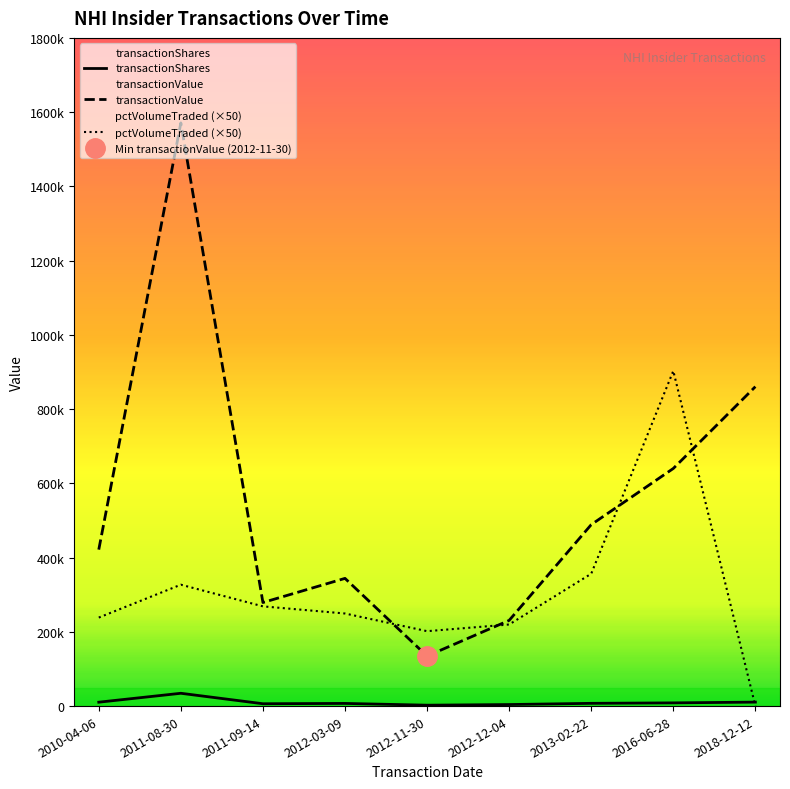

Where is the first local maximum for transactionValue?

2011-08-30